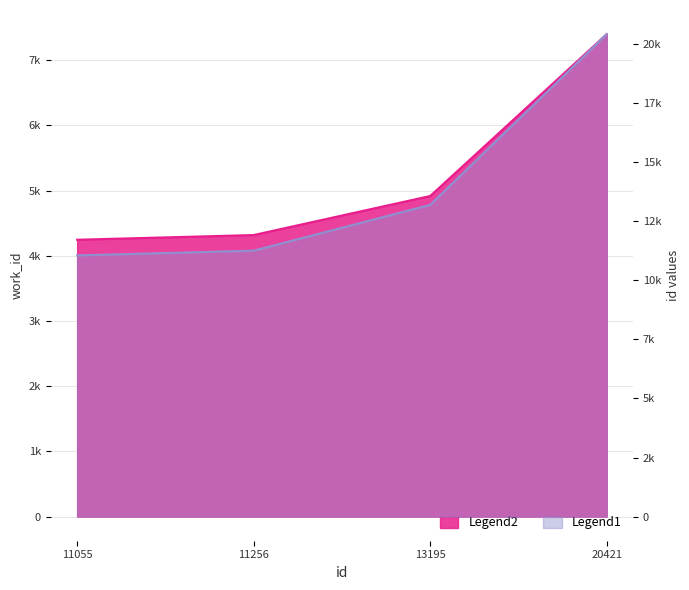

The value of work_id at 11055 is 6110. True or false?

False